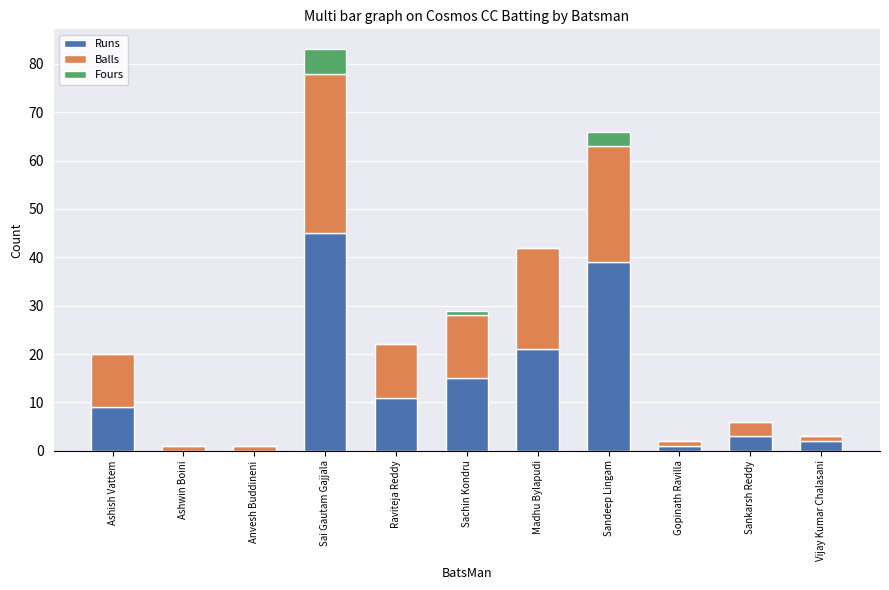

What is the maximum value for Runs?

45